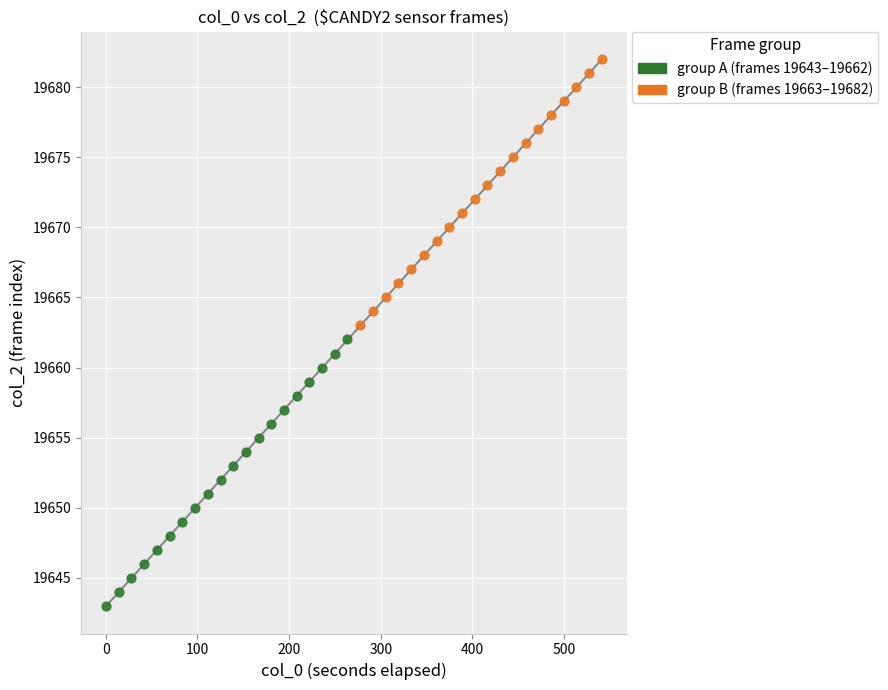

What are all the series names shown in the legend?

group A (frames 19643–19662), group B (frames 19663–19682)